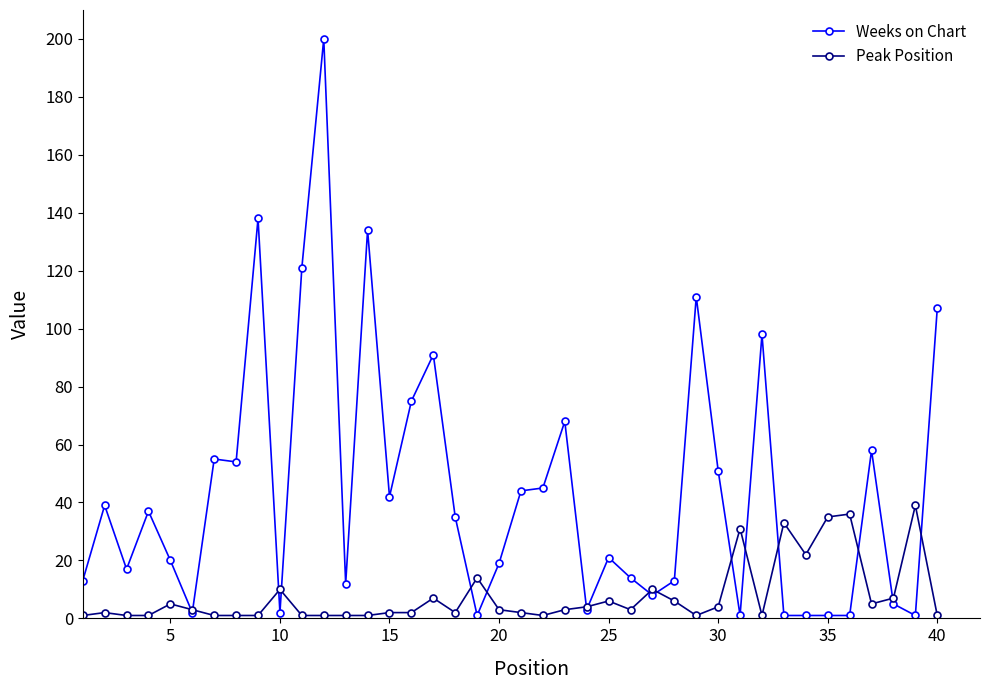

How many lines are shown in the chart?

2